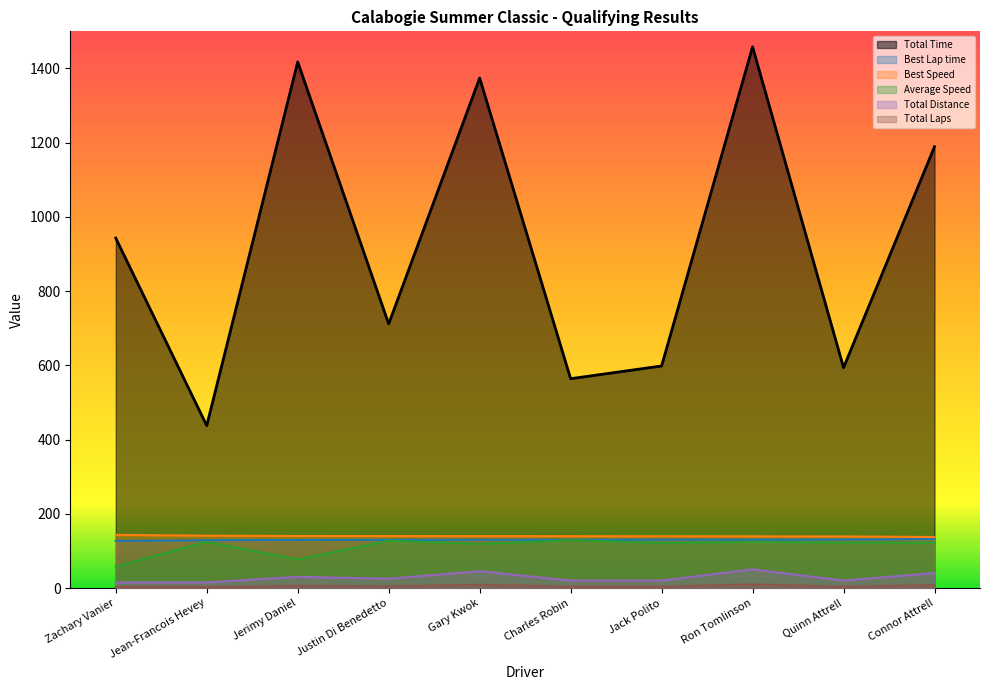

What is the spread (max minus min) of values at Zachary Vanier?

939.8